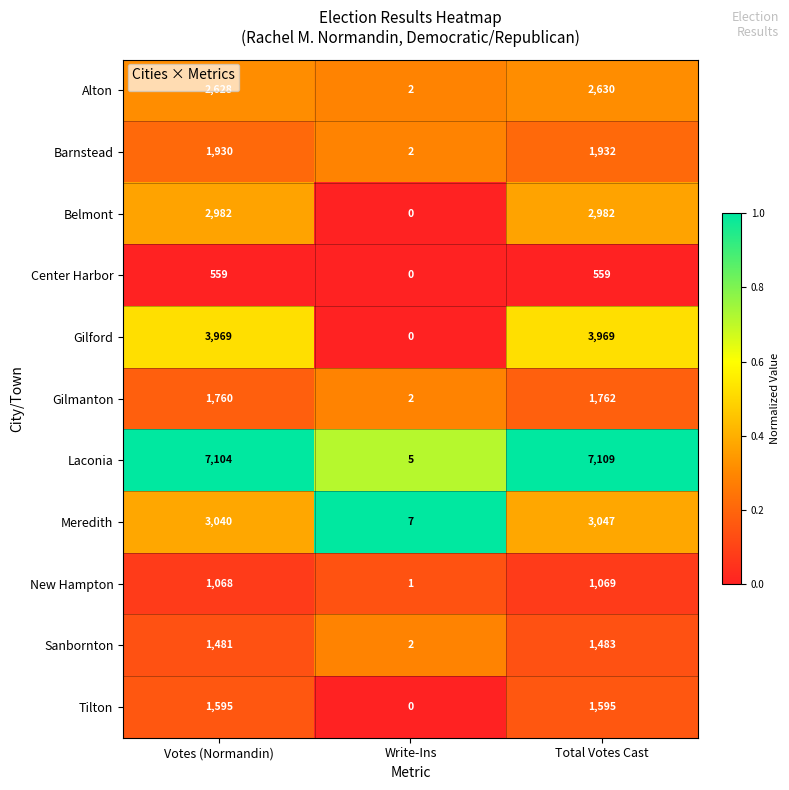

What is the sum of all Sanbornton values?

2966